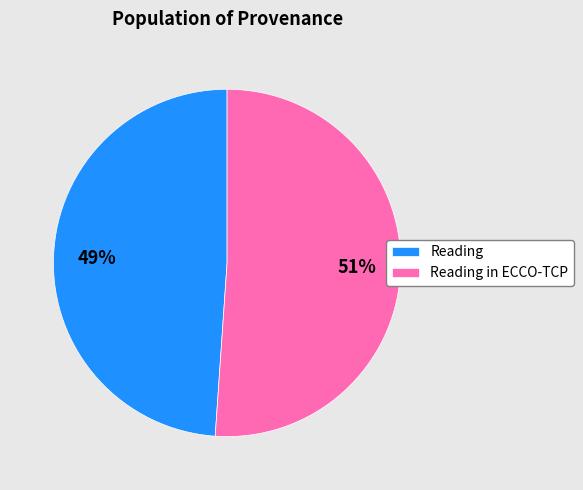

How many segments does this pie chart have?

2